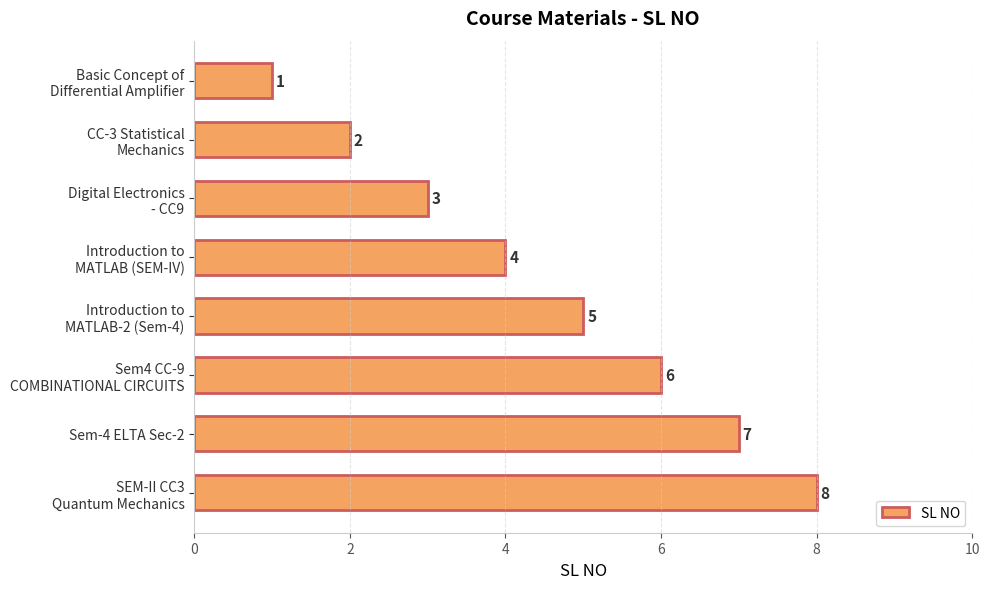

How many values are between 3 and 7?

5